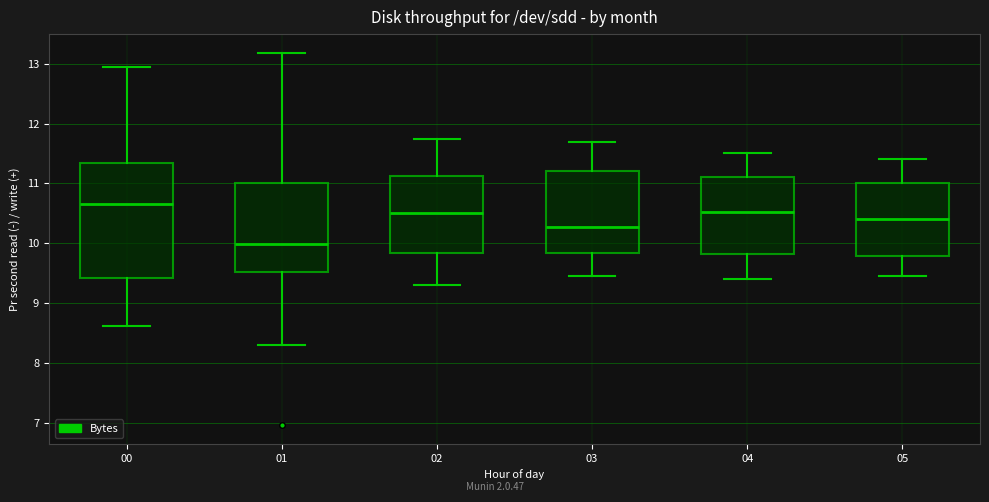

Which box has the highest median line?

00